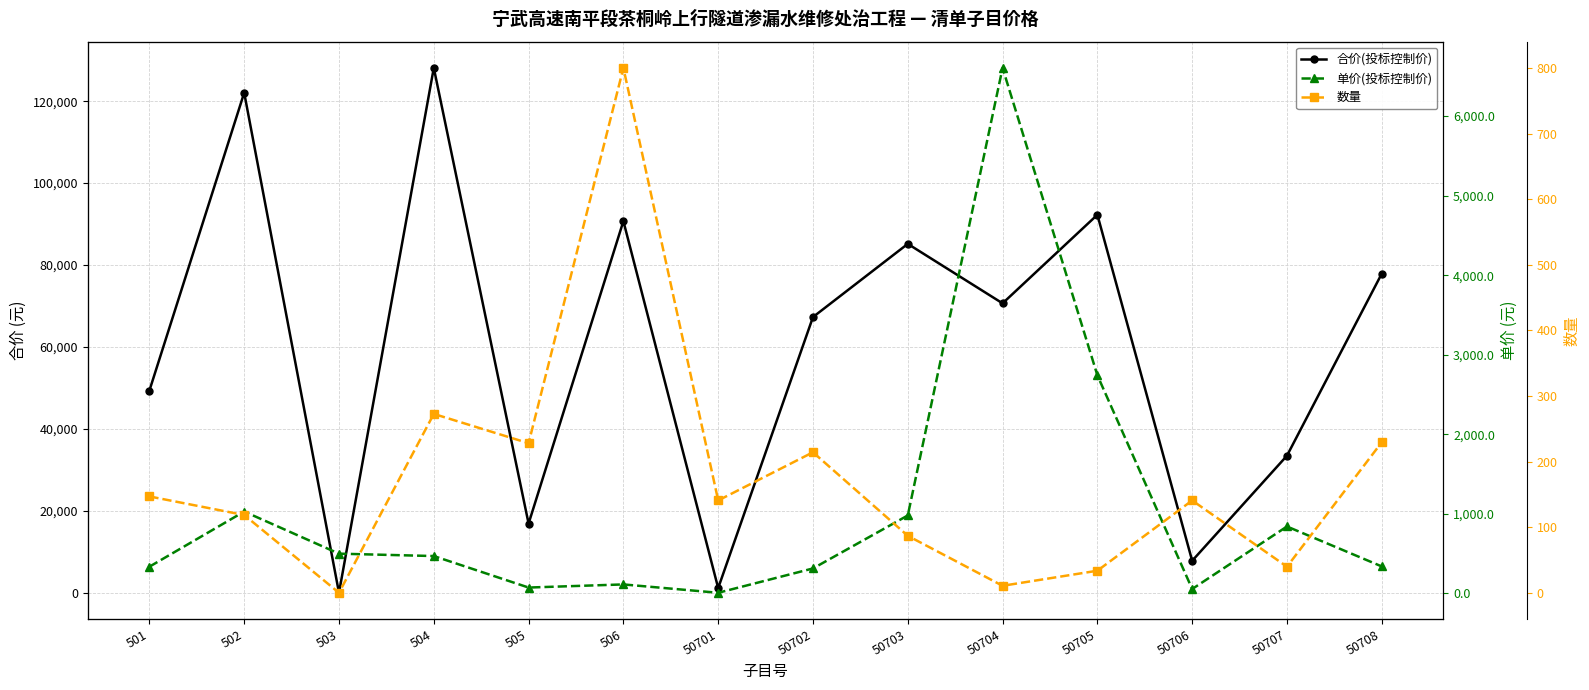

What is the total value across all series at 506?

91633.4